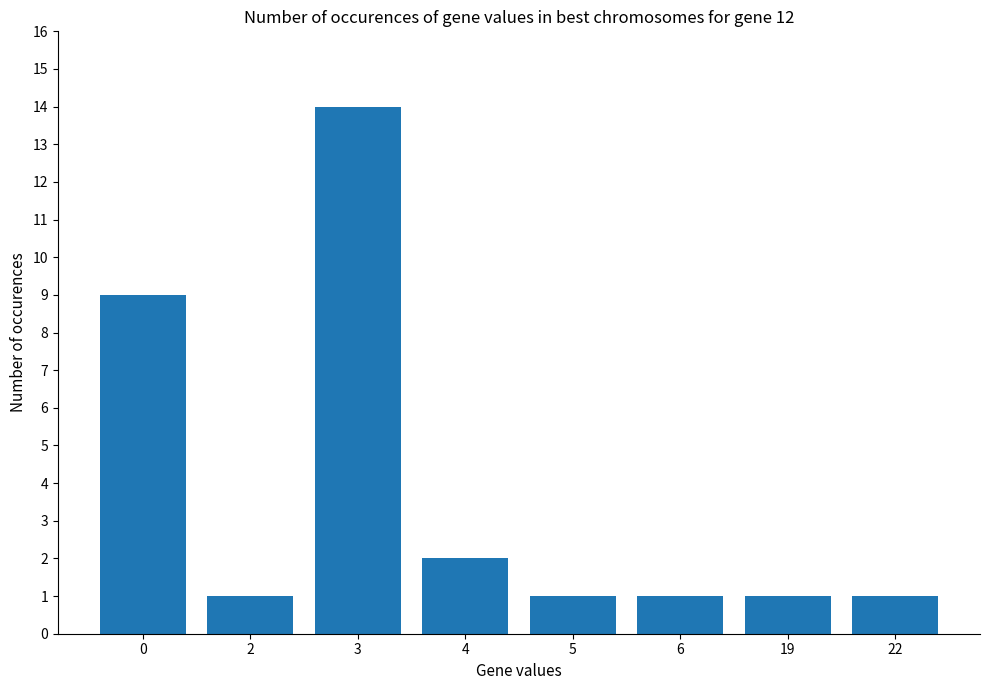

The chart shows a value of 0 at 5. True or false?

False